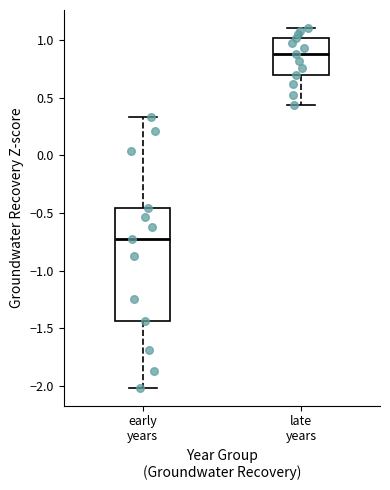

Which box has the lowest median line?

early years